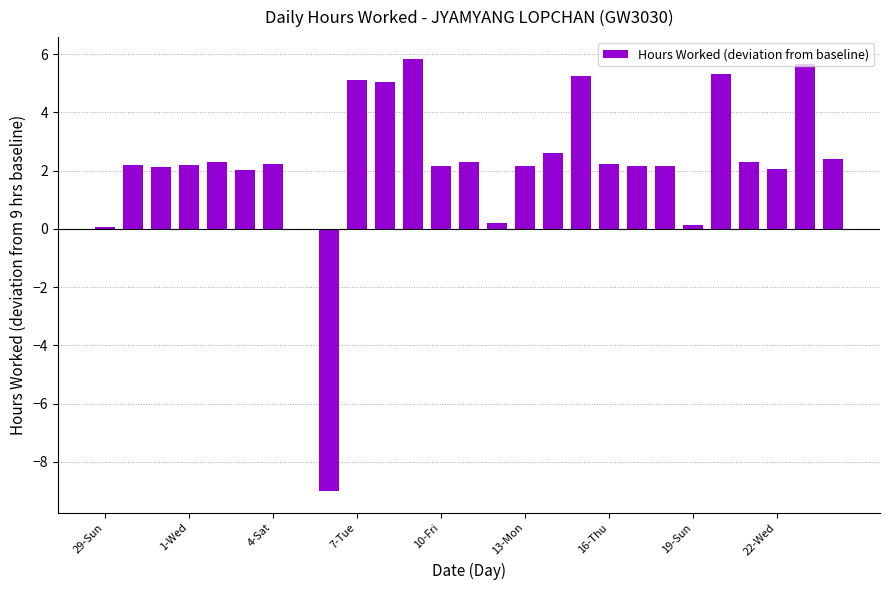

What is the maximum value shown in the chart?

5.8